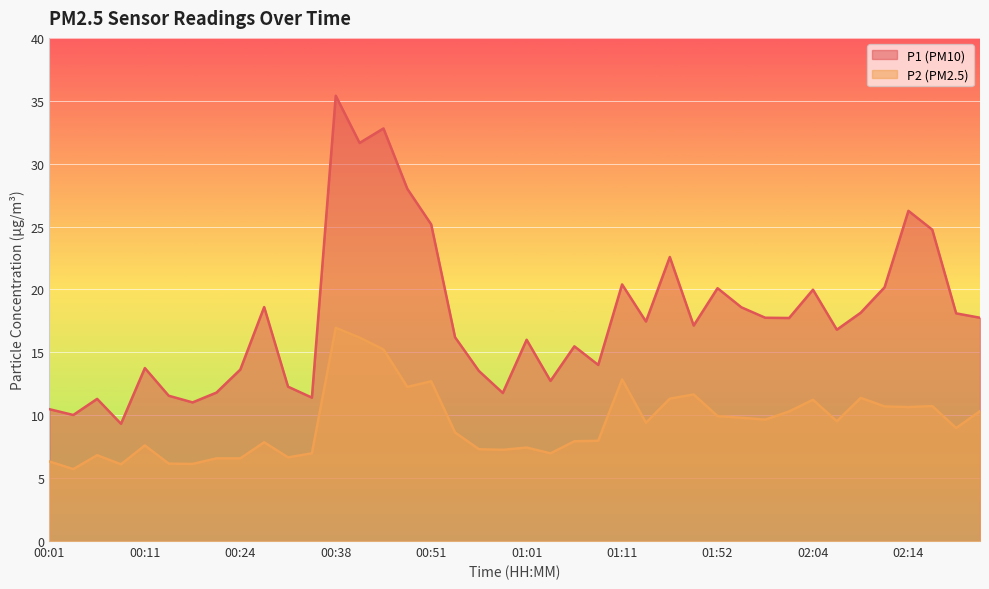

What is the minimum value shown in the chart?

5.7